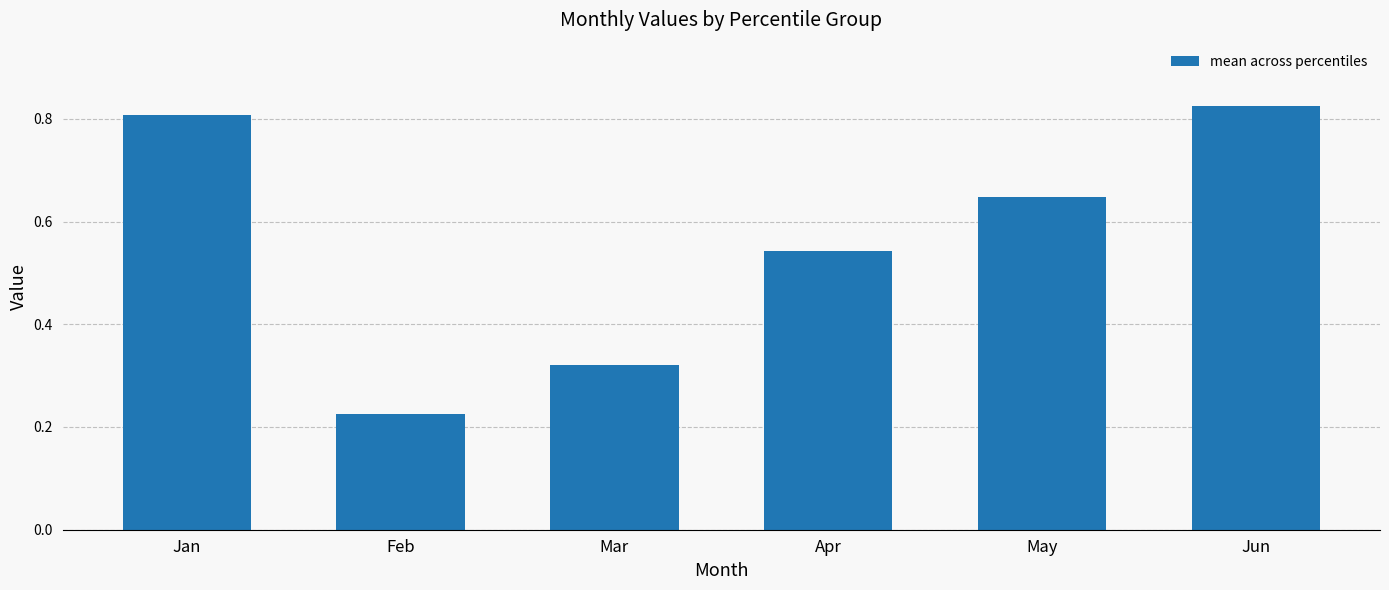

How many values are between 0 and 1?

6